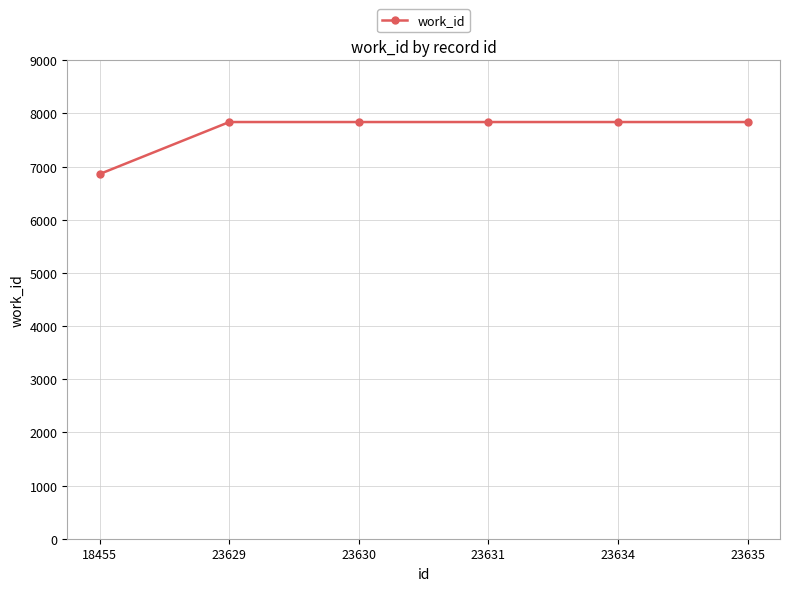

How many series are shown in this chart?

1